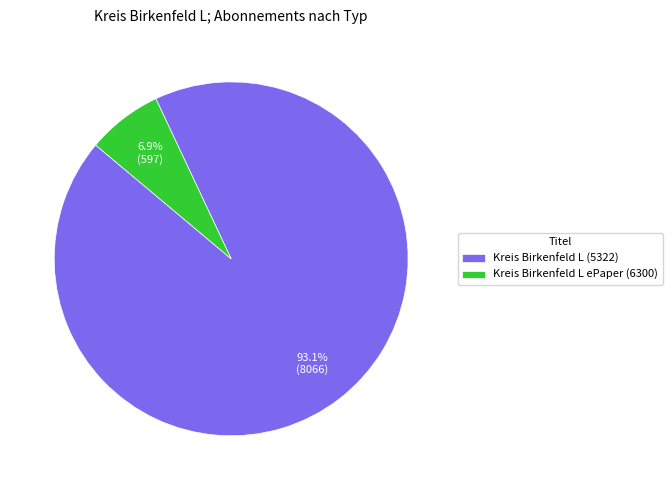

To the nearest percent, what is the difference between the Kreis Birkenfeld L ePaper (6300) and Kreis Birkenfeld L (5322) slice percentages?

86%